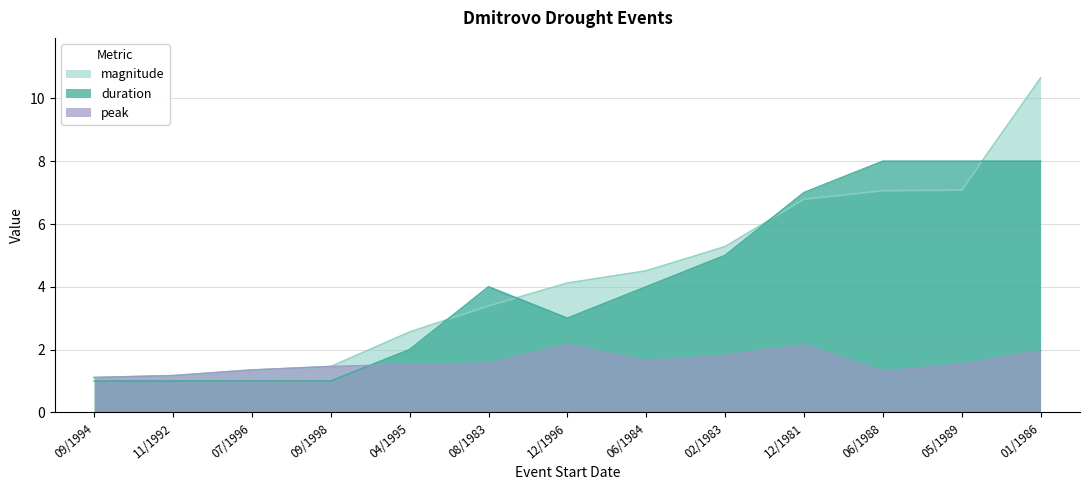

Where is the first local maximum for peak?

12/1996